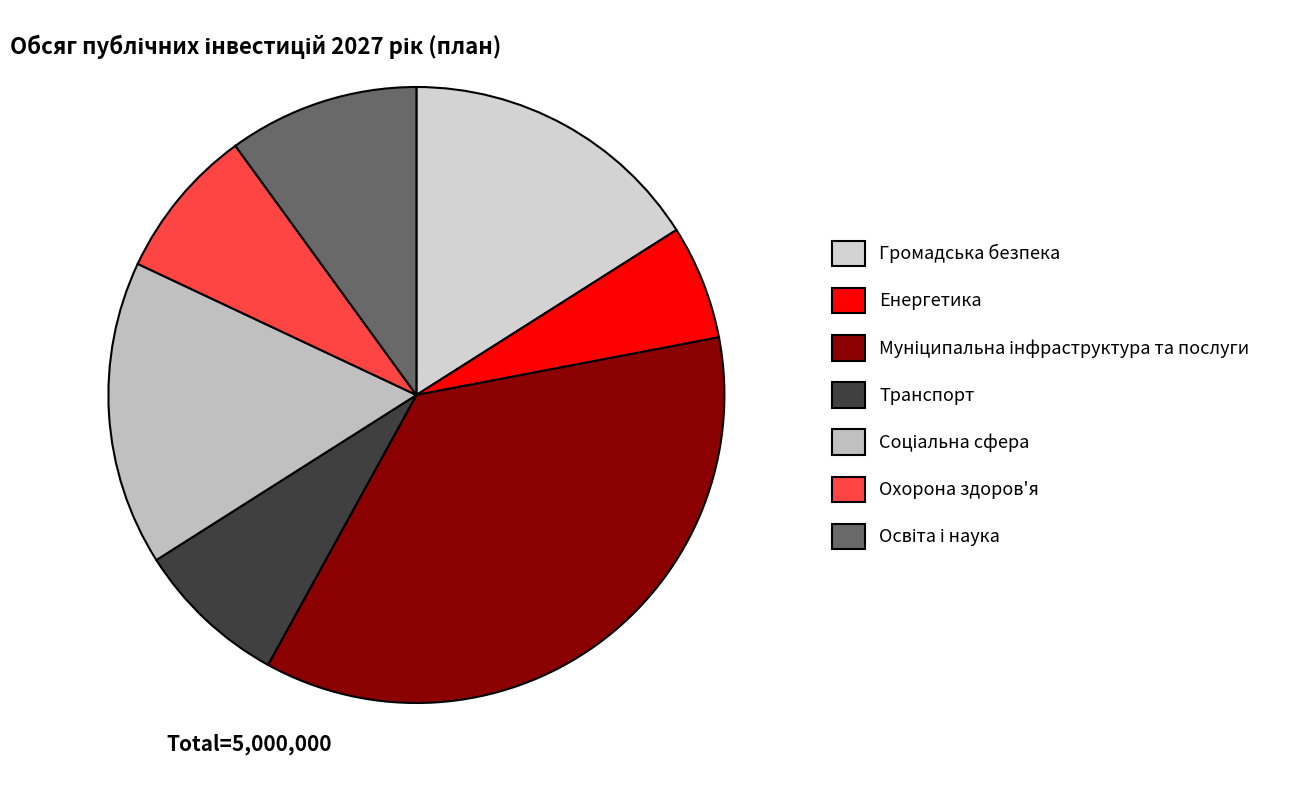

How many segments does this pie chart have?

7